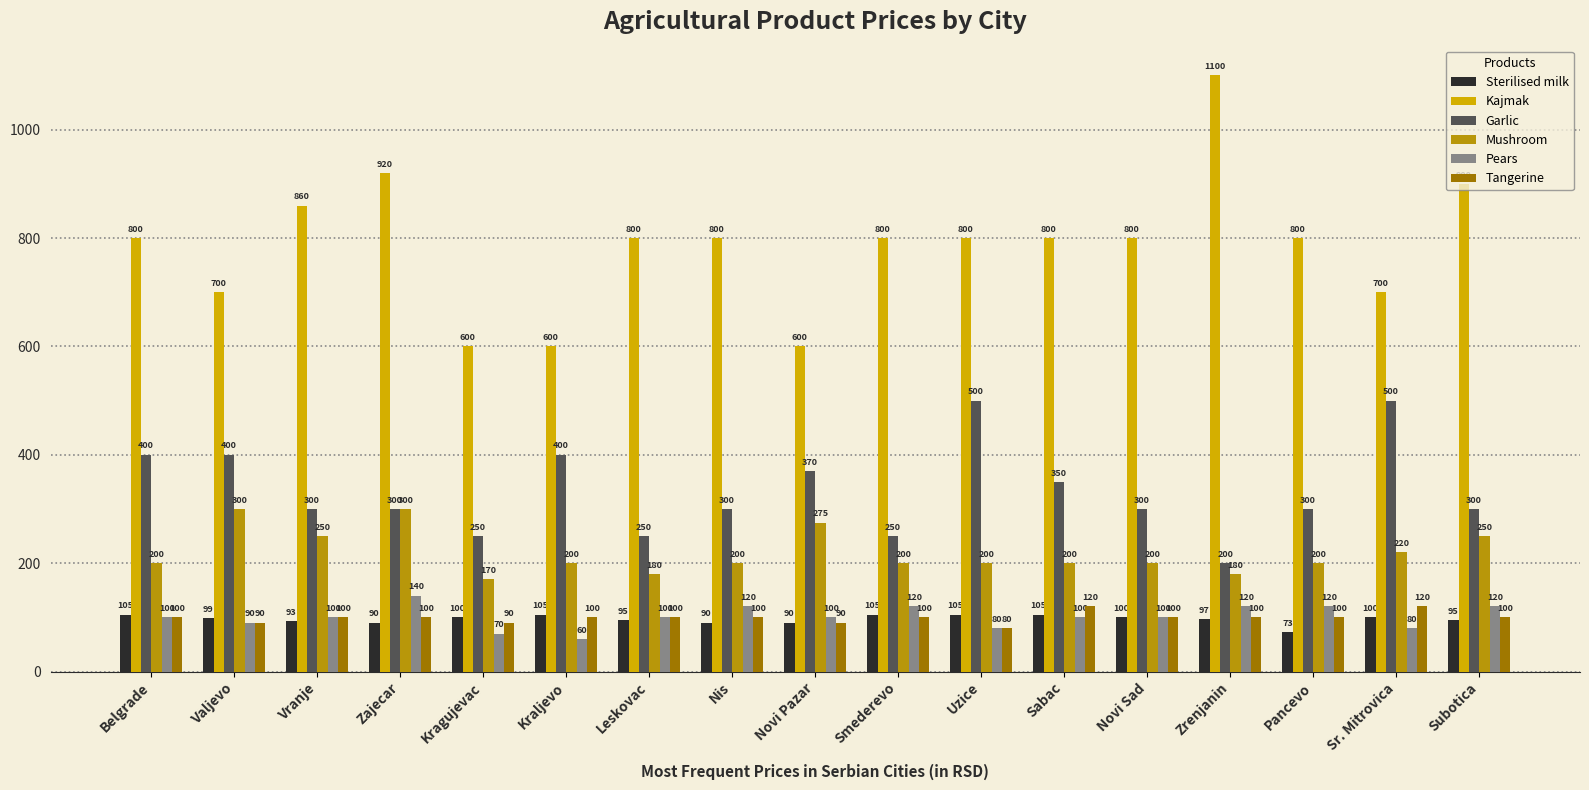

At which label does Garlic reach its peak?

Uzice